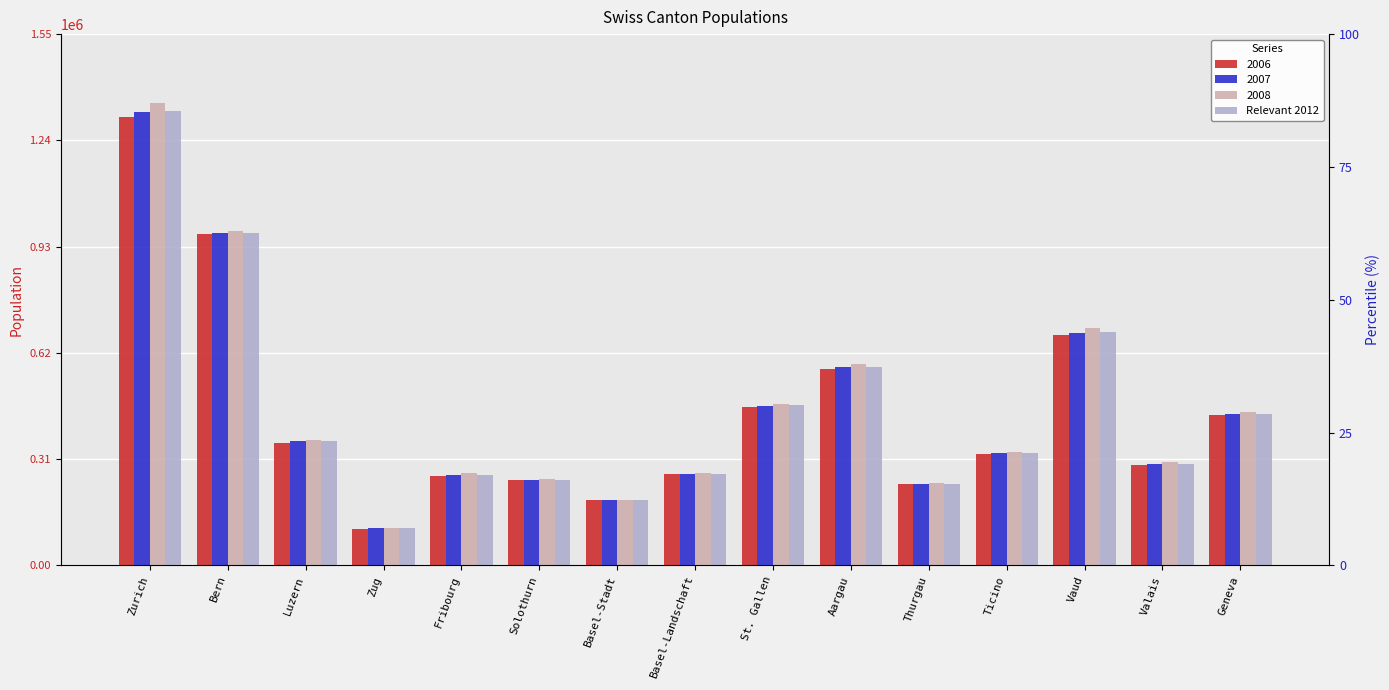

What is the label of the 10th bar from the right?

Solothurn